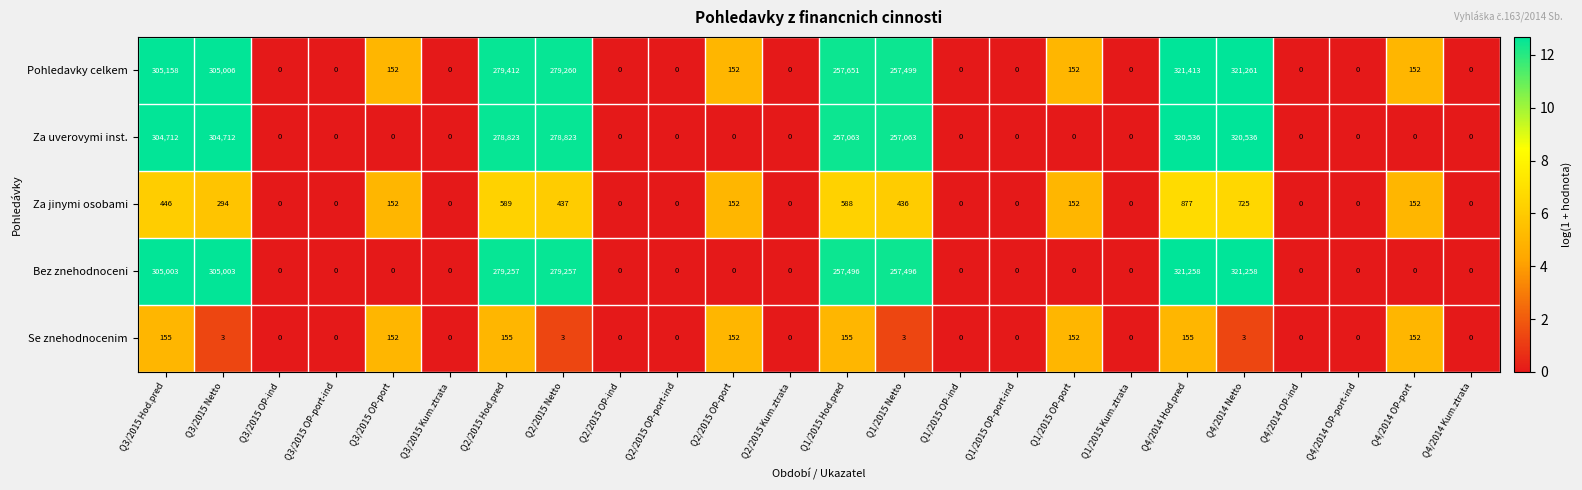

At how many categories does at least one series exceed 297805?

4